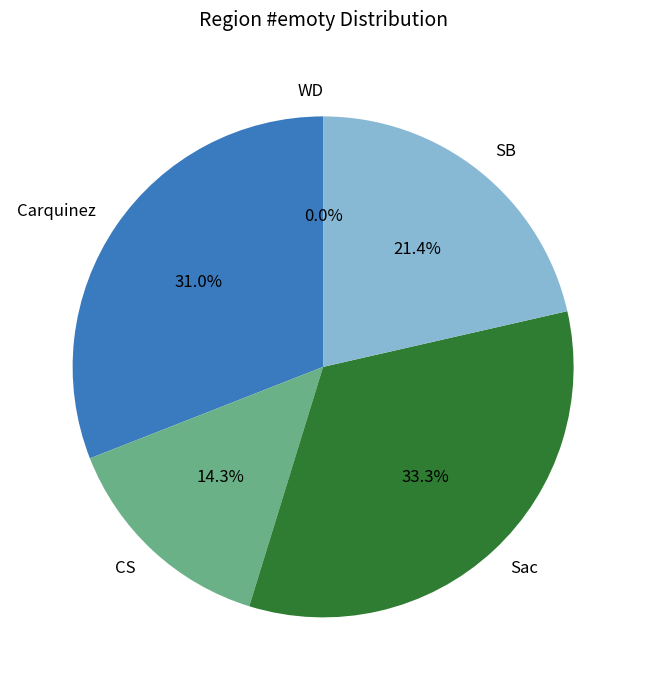

Rank the categories by value from lowest to highest.

WD, CS, SB, Carquinez, Sac